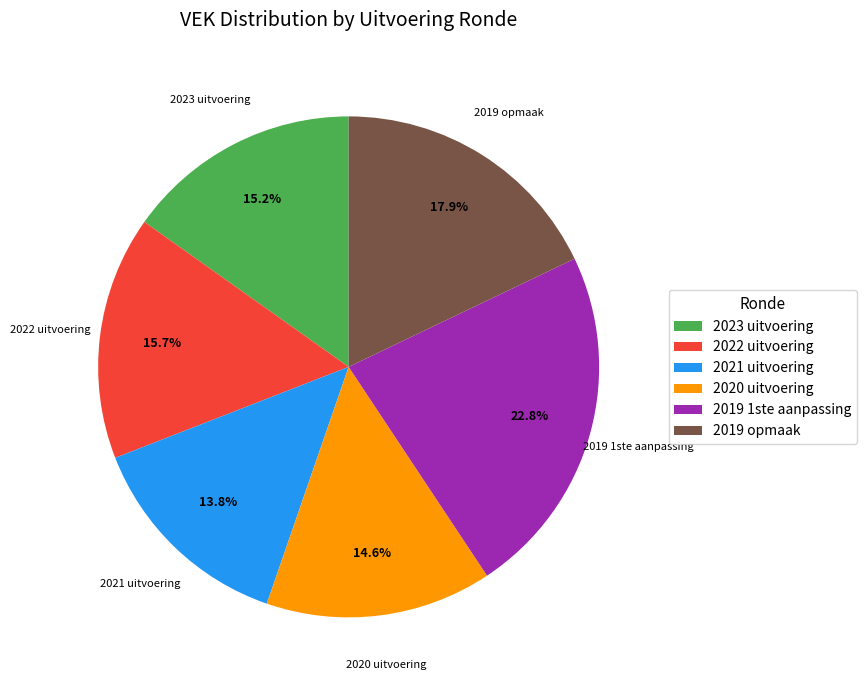

Which has a higher value, 2023 uitvoering or 2021 uitvoering?

2023 uitvoering